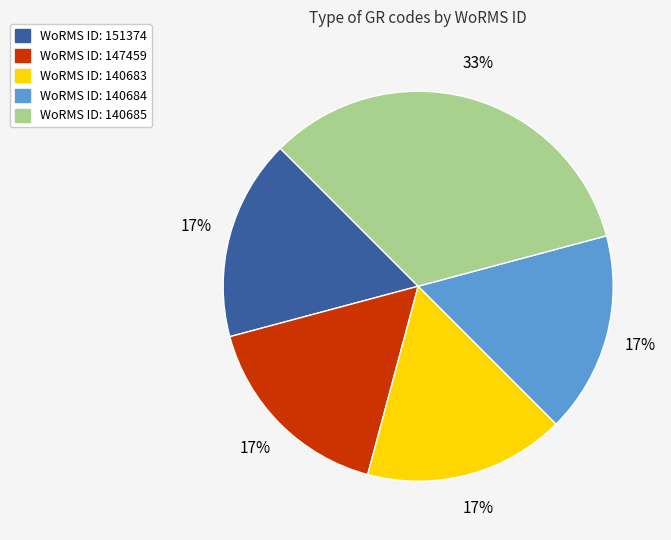

To the nearest percent, what is the average slice percentage?

20%